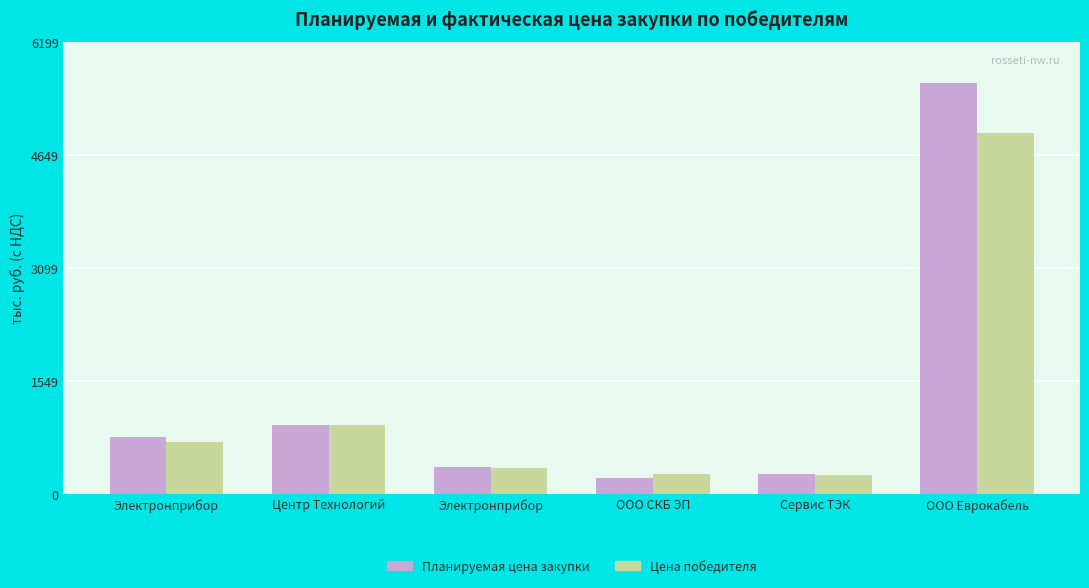

Count the number of categories in the chart.

6